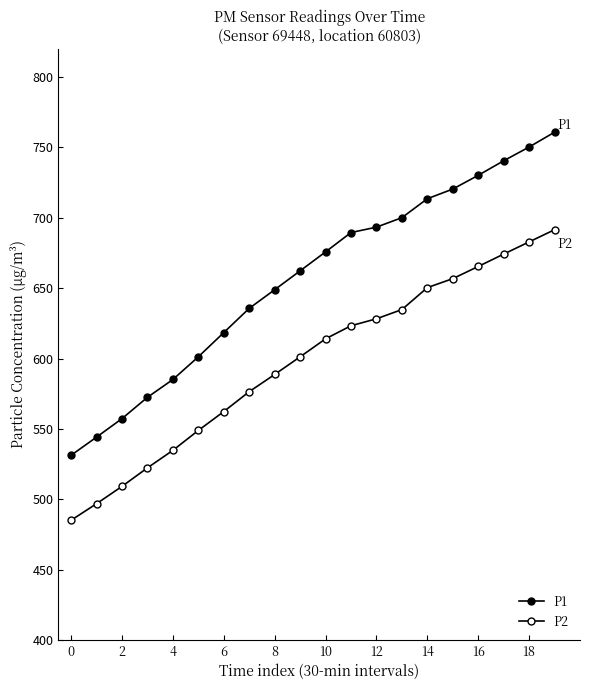

How many data points does each series have?

20